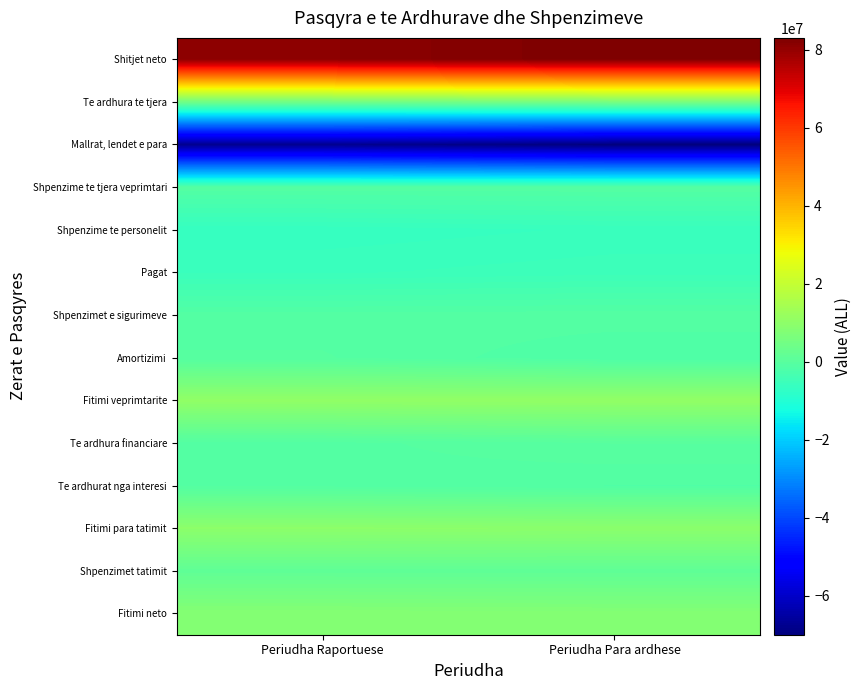

Which series has the largest range (max minus min)?

Mallrat, lendet e para